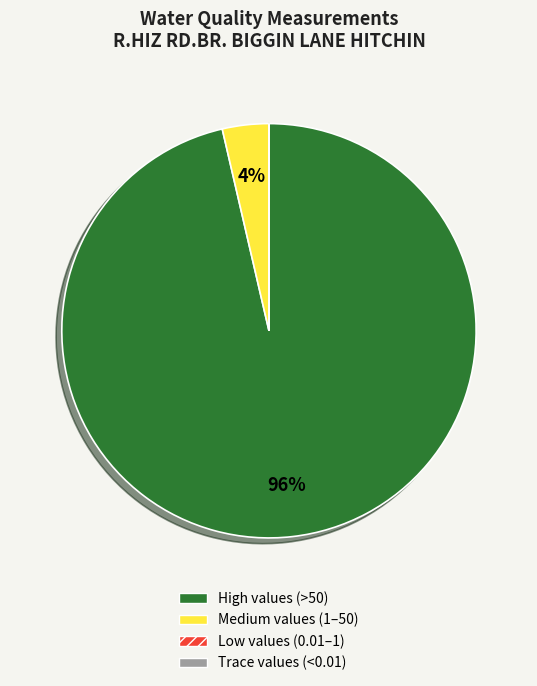

To the nearest percent, what is the difference between the largest and smallest slice percentages?

96%